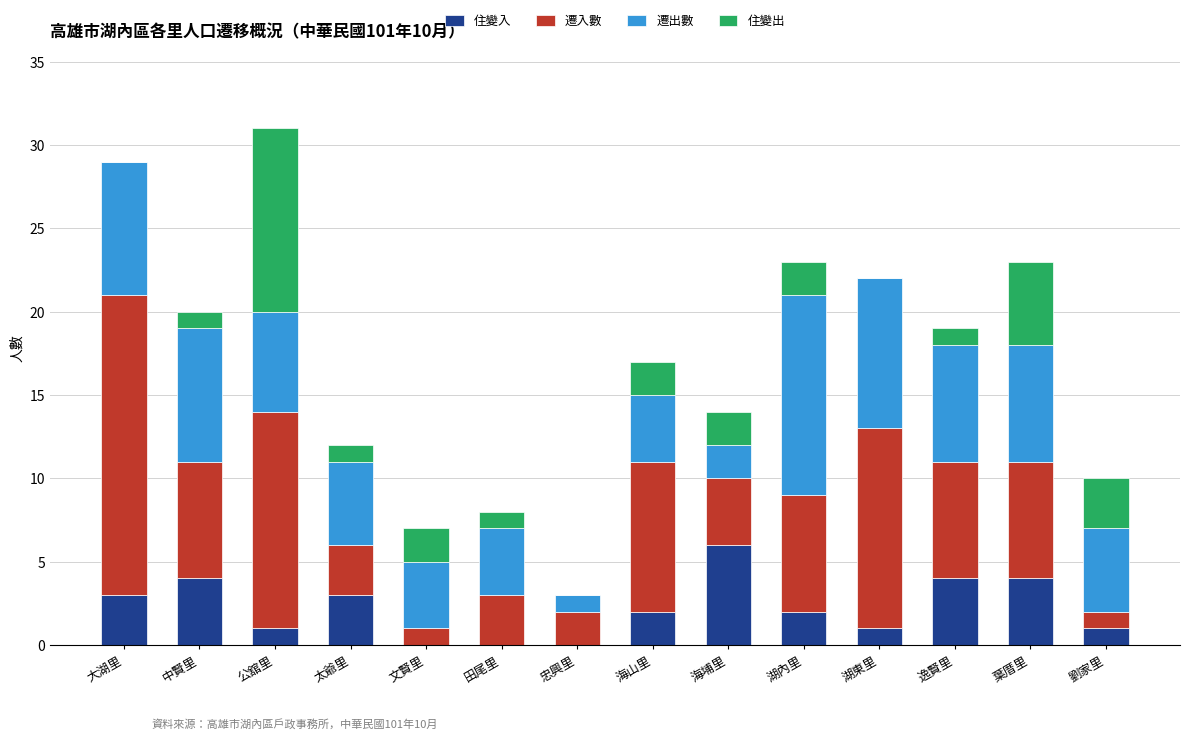

Is it true that 住變入 equals 3 at 太爺里?

True